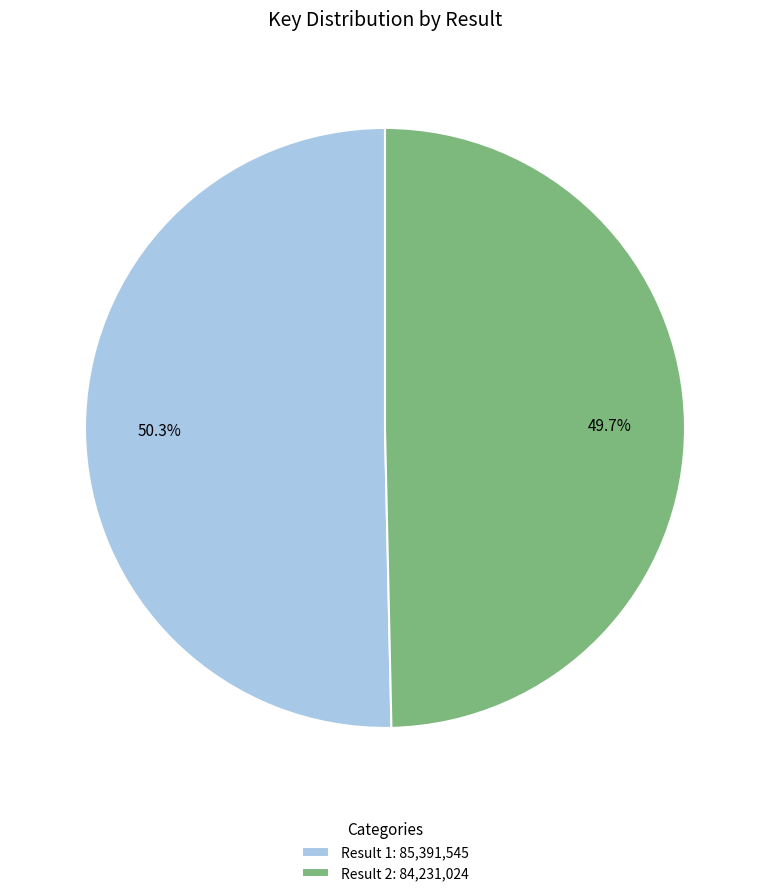

What is the largest slice in the pie chart?

Result 1: 85,391,545